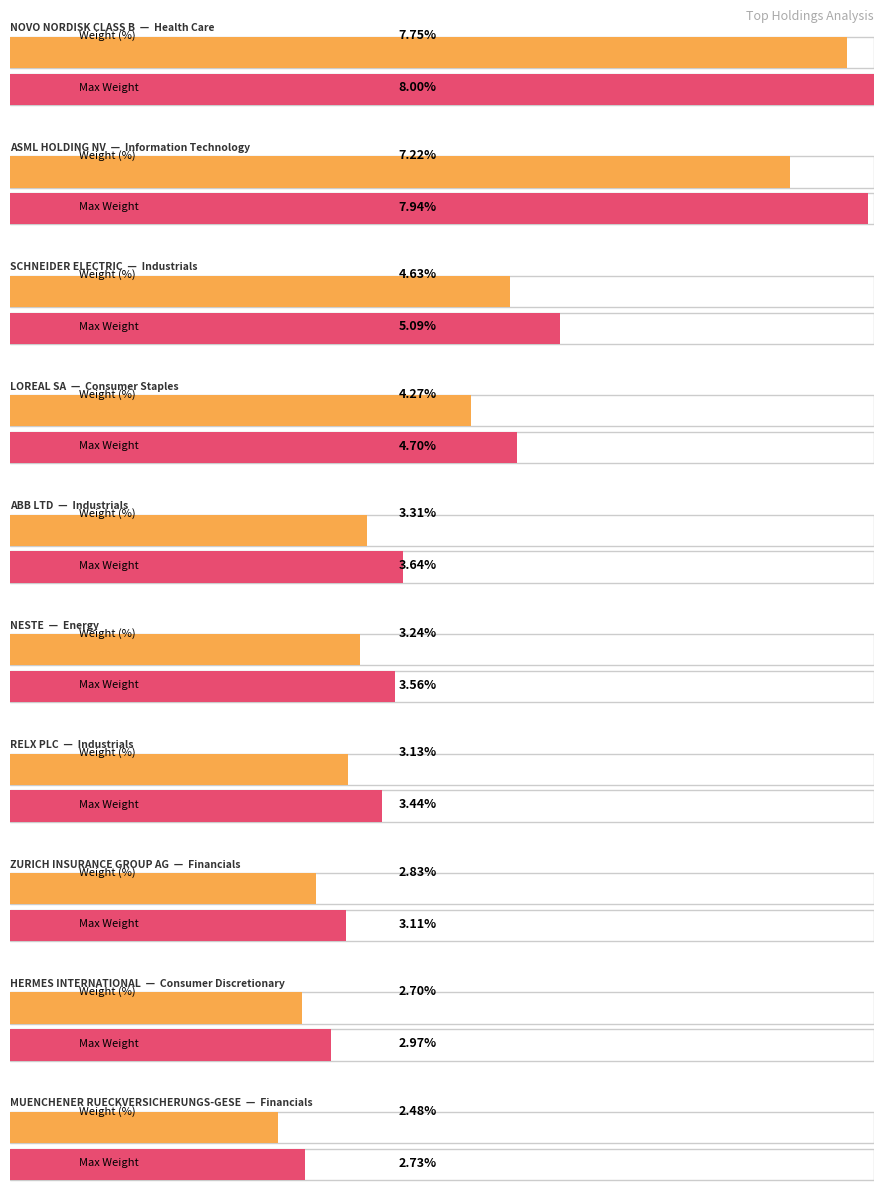

How many data points does each series have?

10